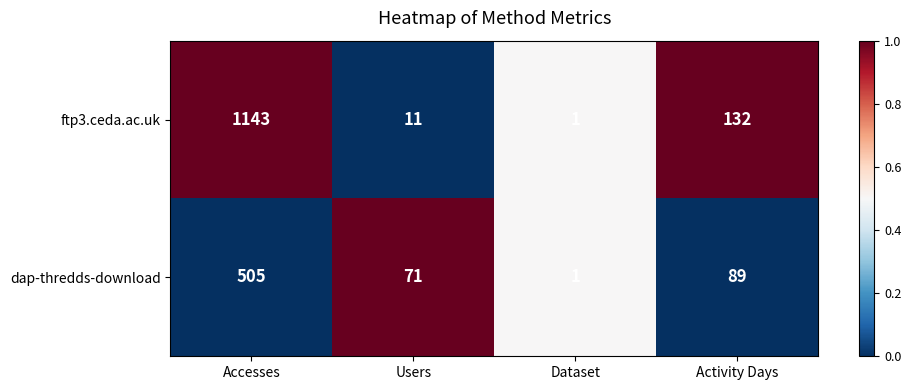

At which label does ftp3.ceda.ac.uk reach its peak?

Accesses